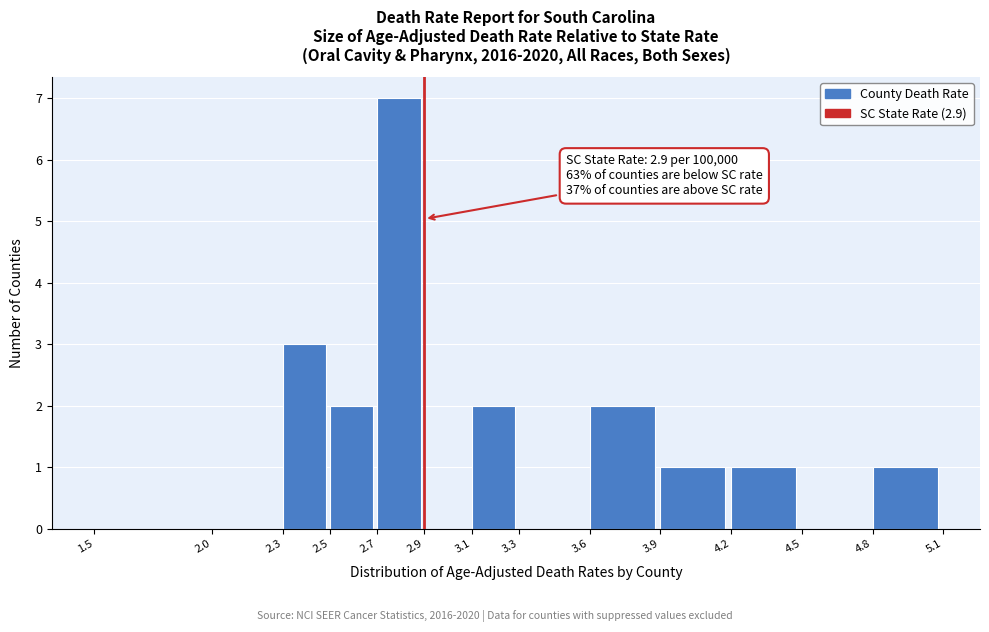

Which range on the x-axis has the tallest bar?

2.7 to 2.9